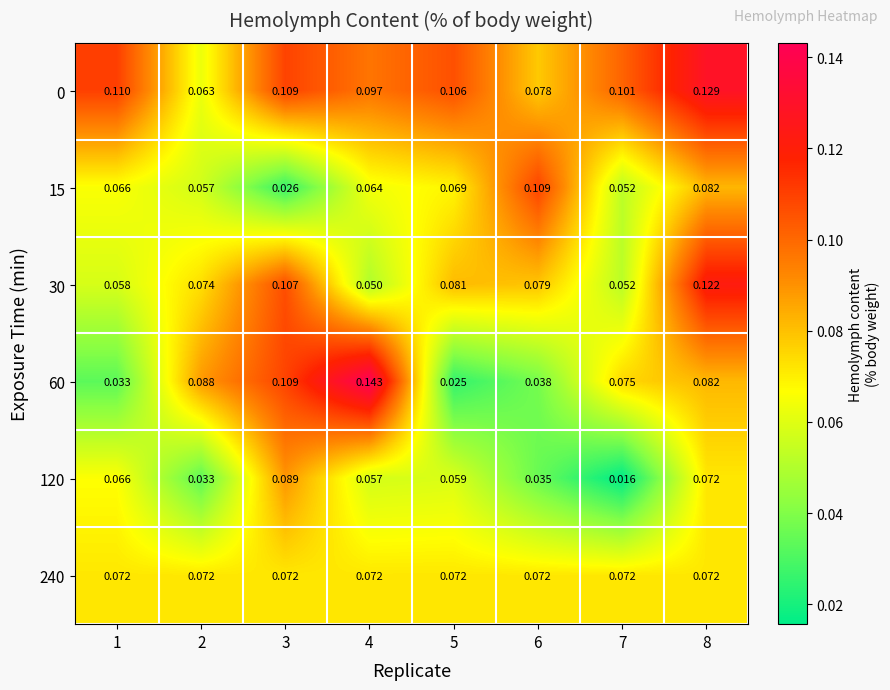

Is the value of 30 at 5 greater than the value of 0 at 7?

No